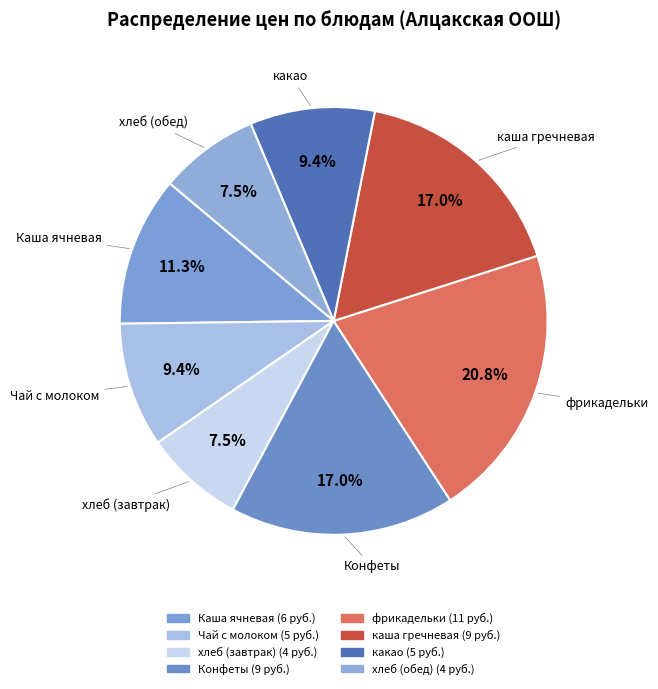

To the nearest percent, what is the difference between the largest and smallest slice percentages?

13%